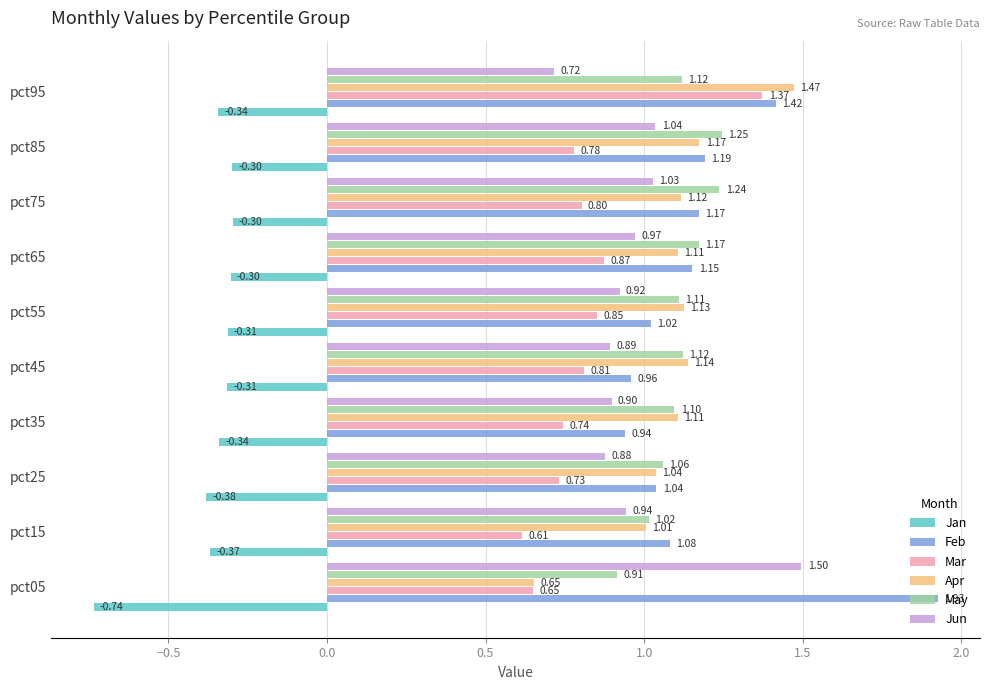

Rank the series at pct35 from lowest to highest value.

Jan, Mar, Jun, Feb, May, Apr